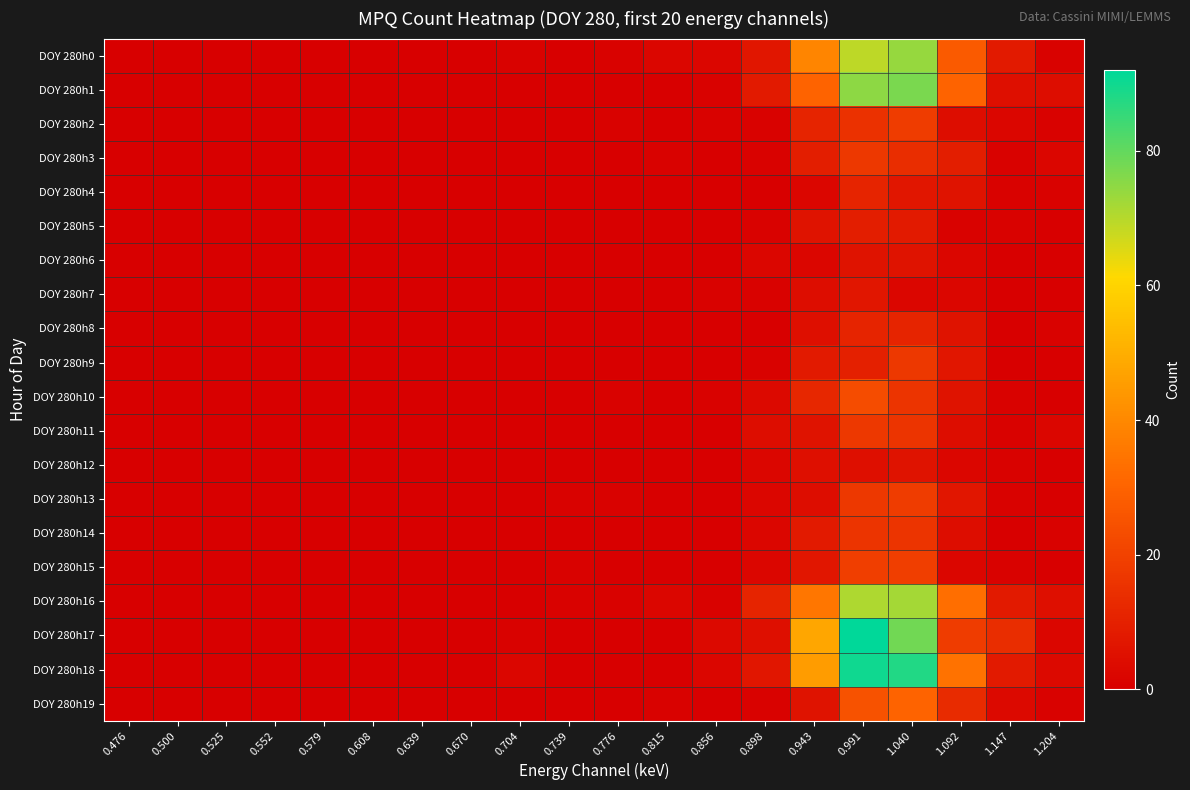

Which series has the widest spread of values?

DOY 280h17